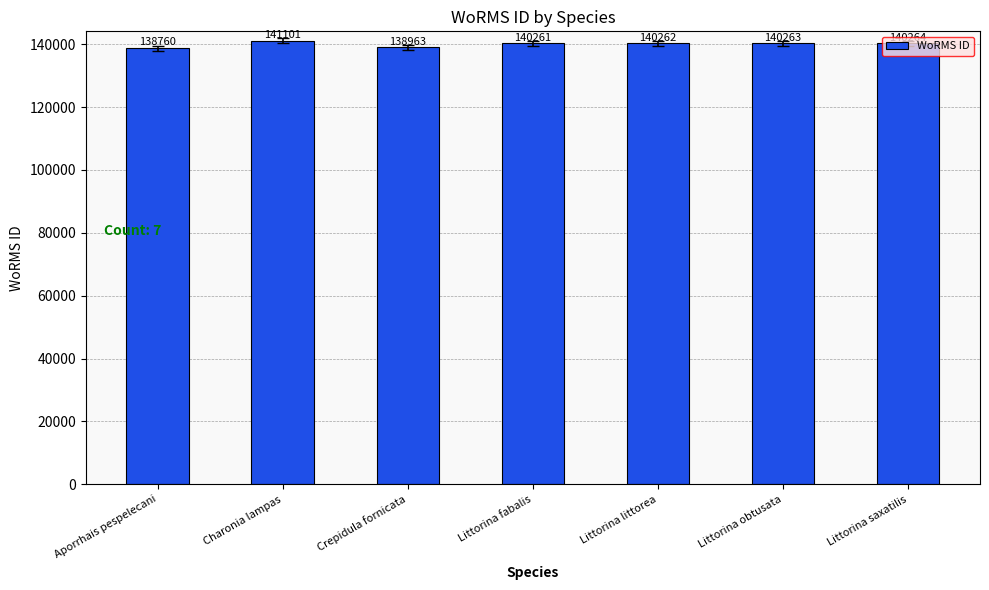

What is the sum of all values?

979874